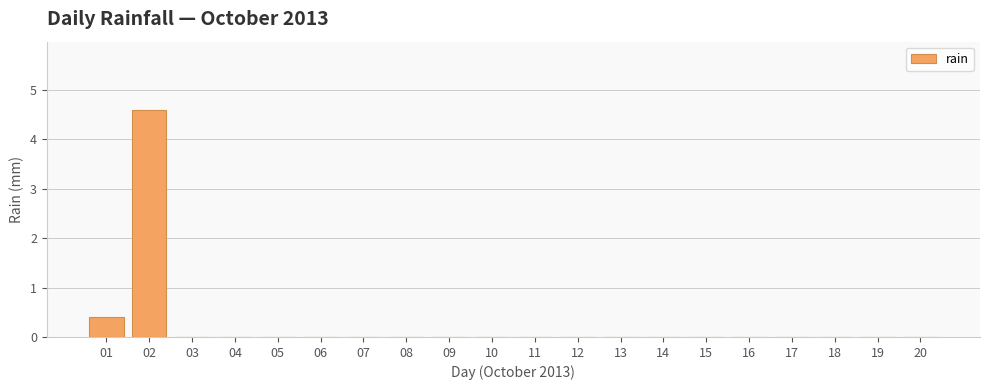

True or false: the data shows 2.2 at 08.

False